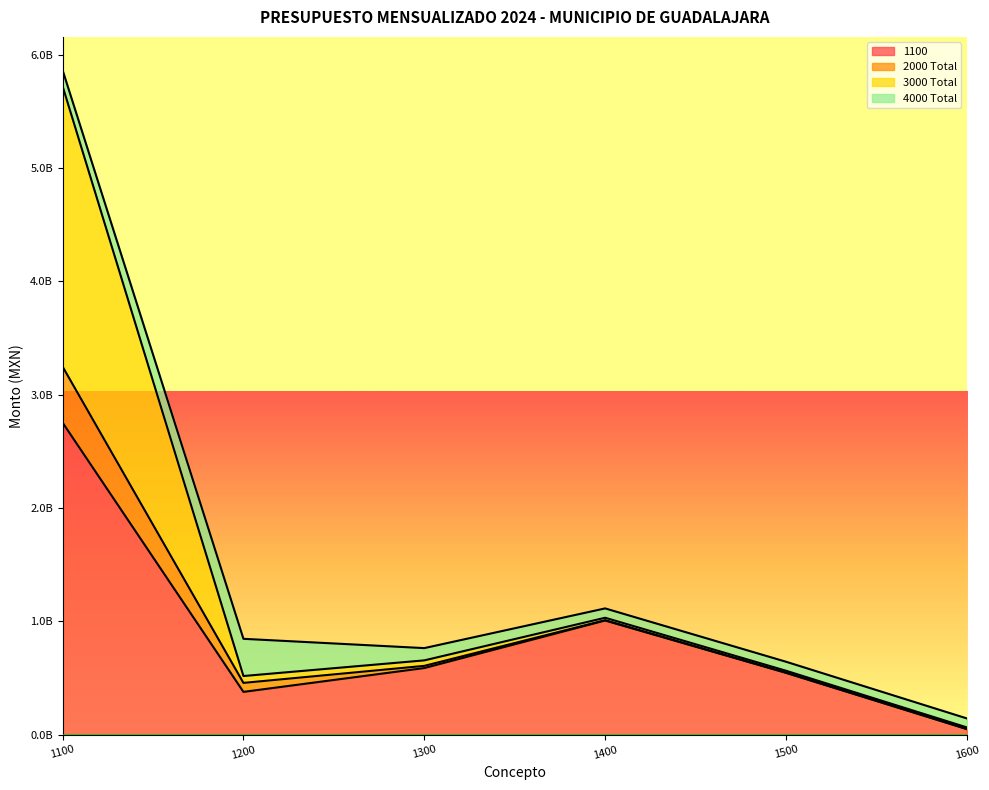

How many interior local peaks does the 3000 Total series have?

1